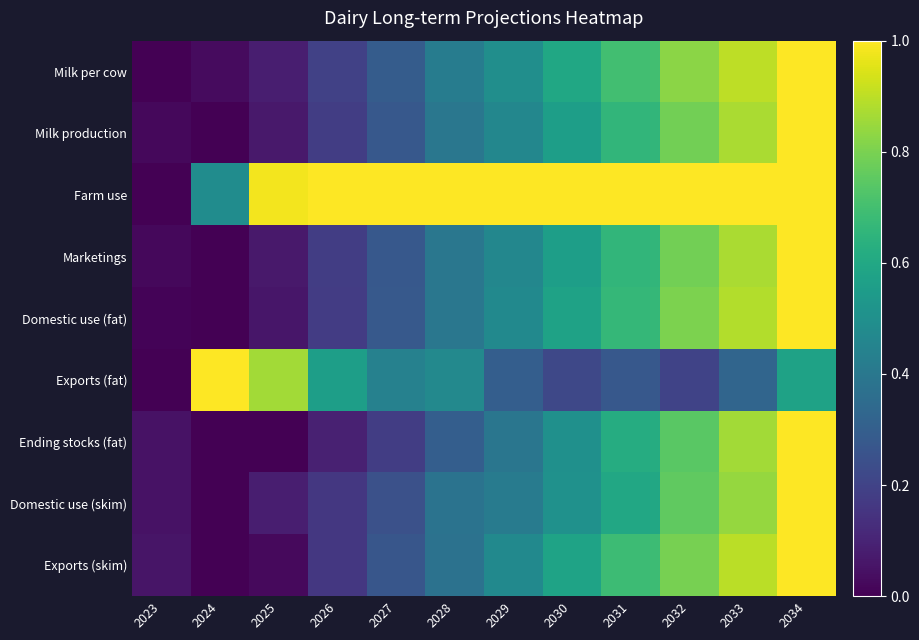

Which has a higher value, 2033 or 2023?

2033